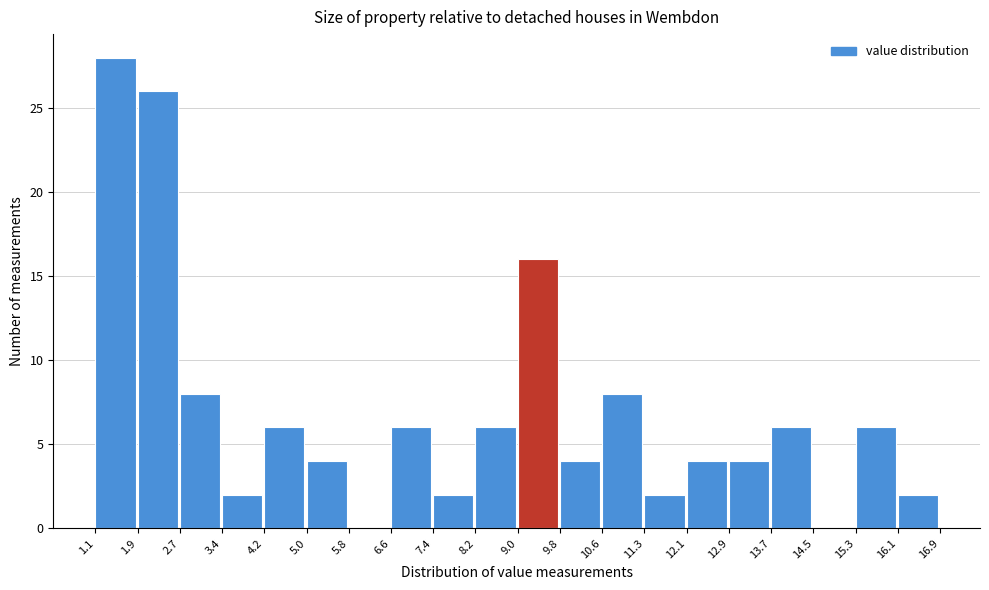

Reading left to right, transcribe this chart: for each bar, give the range it covers on the x-axis and its height. The values are not printed on the chart, so give them approximately, as read against the axis.

1.1 to 1.9: 28
1.9 to 2.7: 26
2.7 to 3.4: 8
3.4 to 4.2: 2
4.2 to 5.0: 6
5.0 to 5.8: 4
5.8 to 6.6: 0
6.6 to 7.4: 6
7.4 to 8.2: 2
8.2 to 9.0: 6
9.0 to 9.8: 16
9.8 to 10.6: 4
10.6 to 11.3: 8
11.3 to 12.1: 2
12.1 to 12.9: 4
12.9 to 13.7: 4
13.7 to 14.5: 6
14.5 to 15.3: 0
15.3 to 16.1: 6
16.1 to 16.9: 2